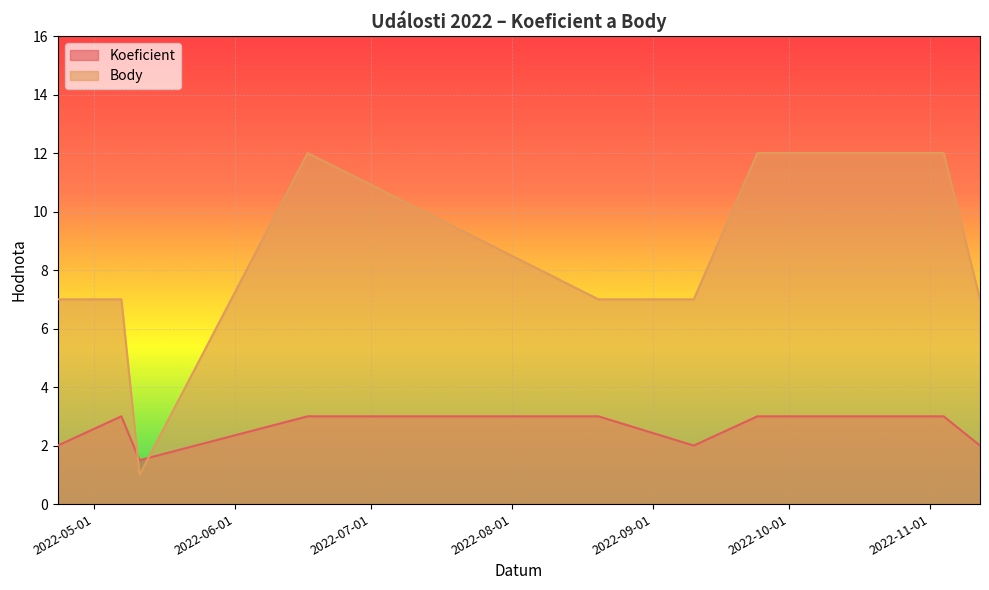

Where do Body and Koeficient first cross each other?

2022-05-07 and 2022-05-11